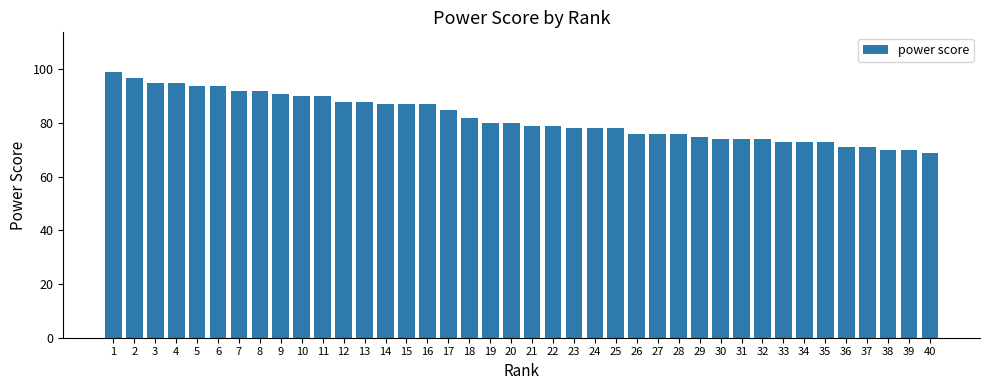

At which category does the chart reach its peak across all series?

1